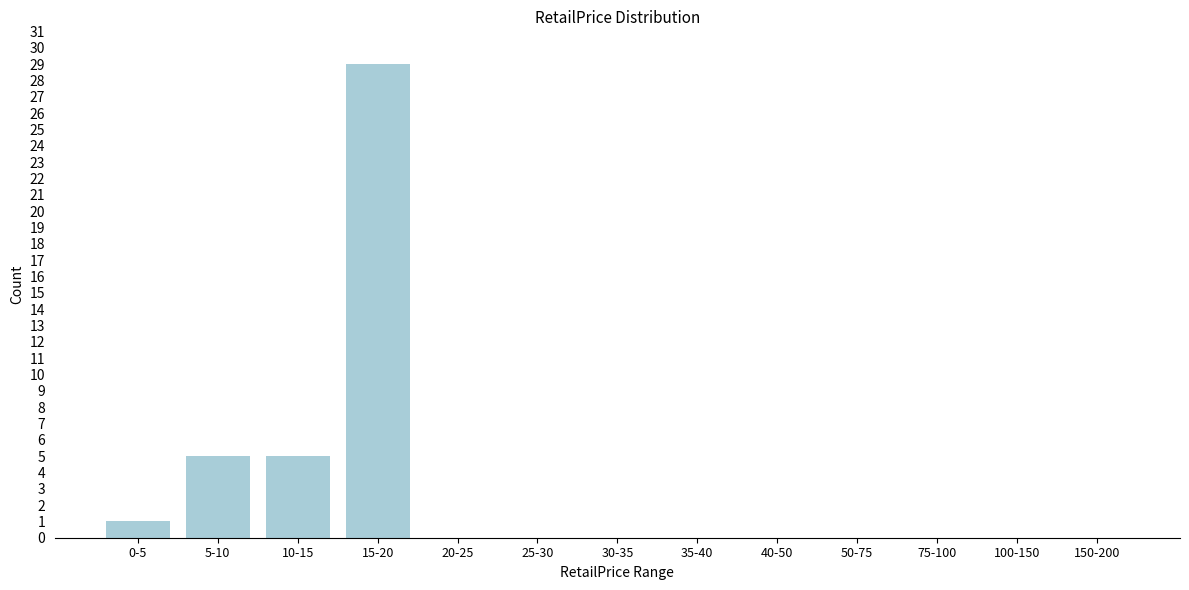

Reading left to right, what are all the values shown in this chart?

0-5=1	5-10=5	10-15=5	15-20=29	20-25=0	25-30=0	30-35=0	35-40=0	40-50=0	50-75=0	75-100=0	100-150=0	150-200=0